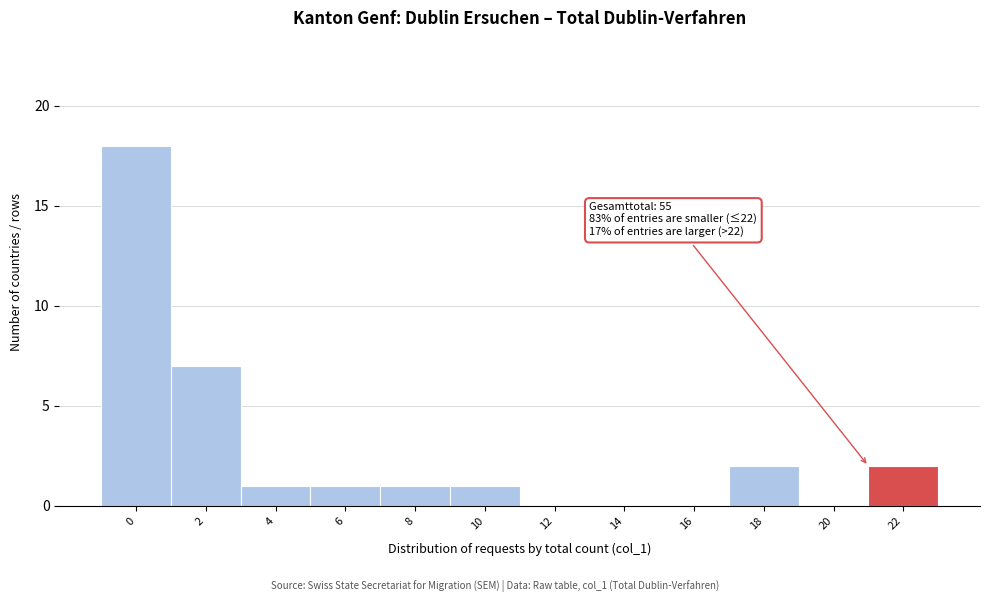

Reading left to right, transcribe all the data shown in this chart.

0=18	2=7	4=1	6=1	8=1	10=1	12=0	14=0	16=0	18=2	20=0	22=2